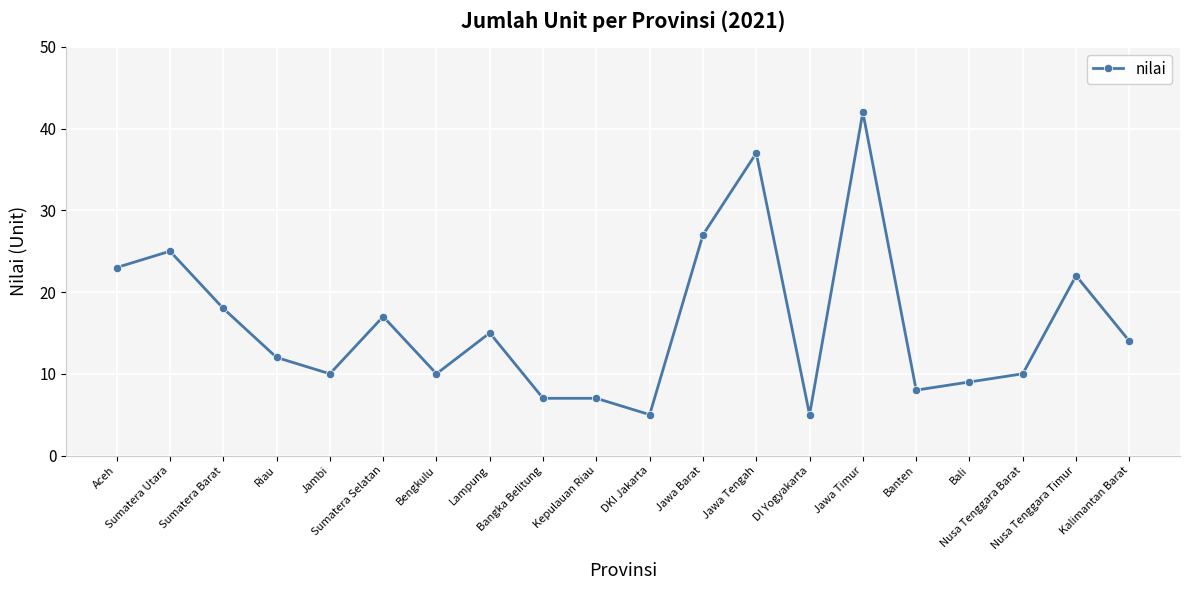

What is the ratio of the value at Riau to the value at Bengkulu?

1.2